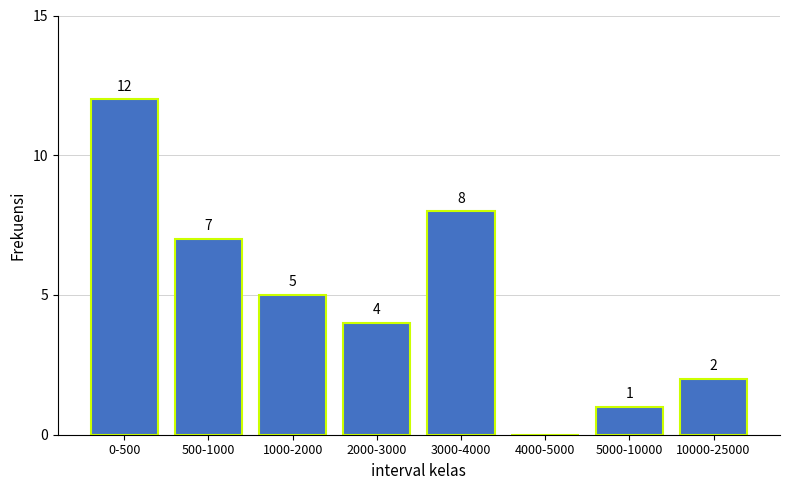

Reading right to left, transcribe all the data shown in this chart.

10000-25000=2	5000-10000=1	4000-5000=0	3000-4000=8	2000-3000=4	1000-2000=5	500-1000=7	0-500=12